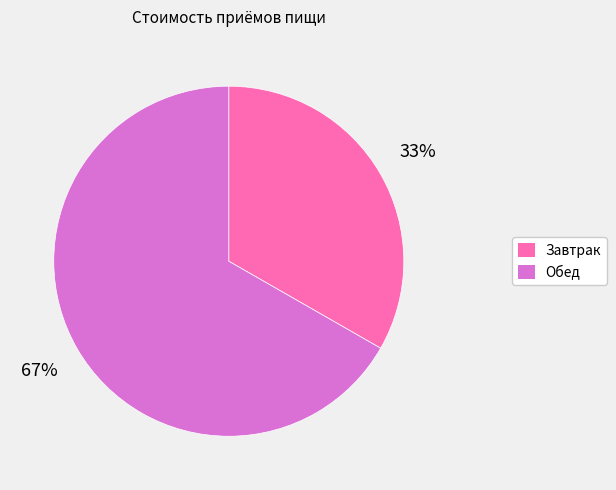

How many slices are in this pie chart?

2